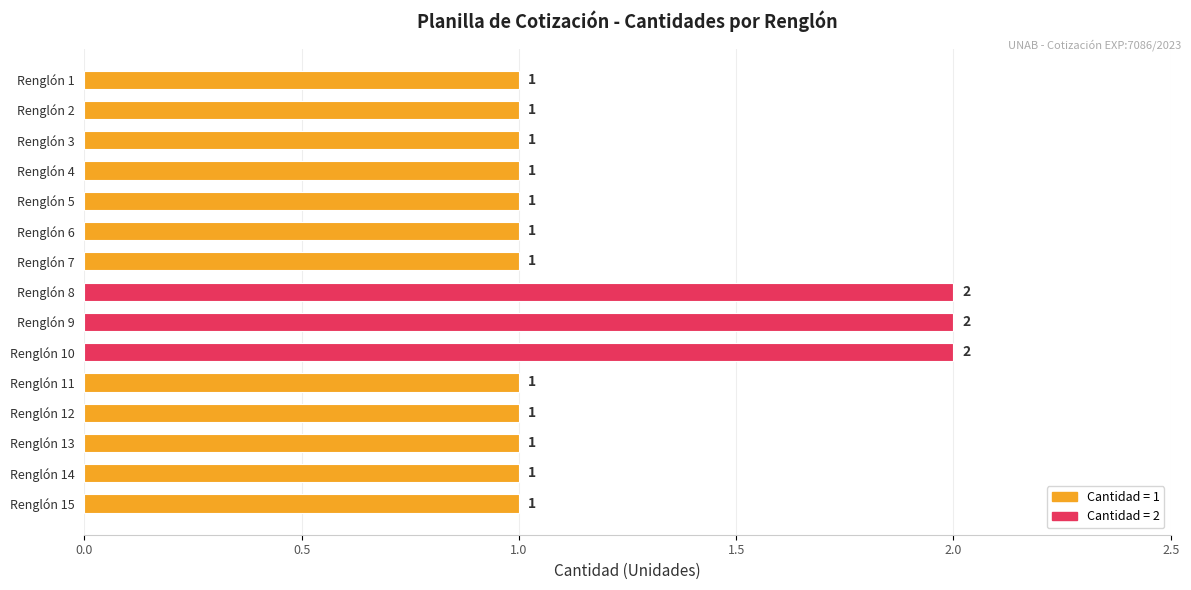

Are the bars grouped side by side (vs. stacked)?

No